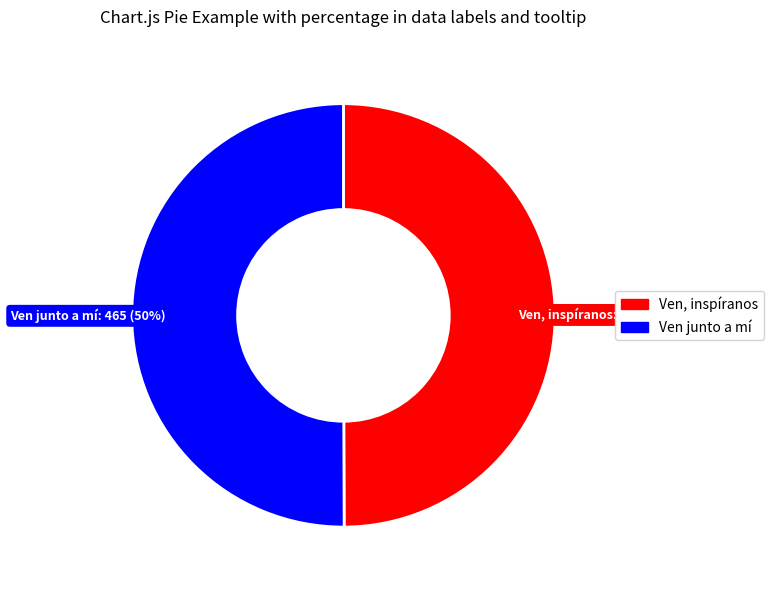

The Ven, inspíranos slice represents 50% of the pie. True or false?

True